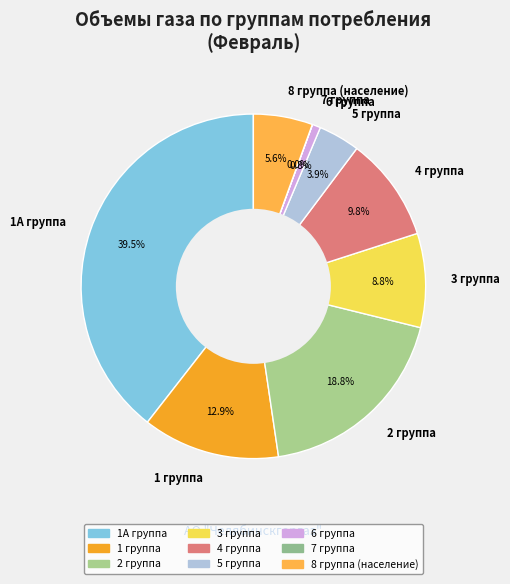

Which has a higher value, 6 группа or 3 группа?

3 группа